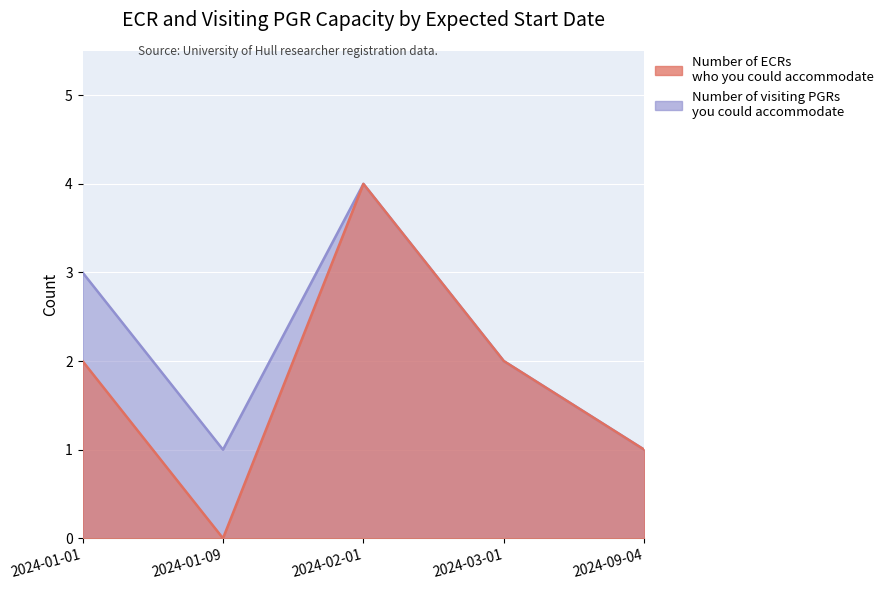

What is the total value across all series at 2024-02-01?

8